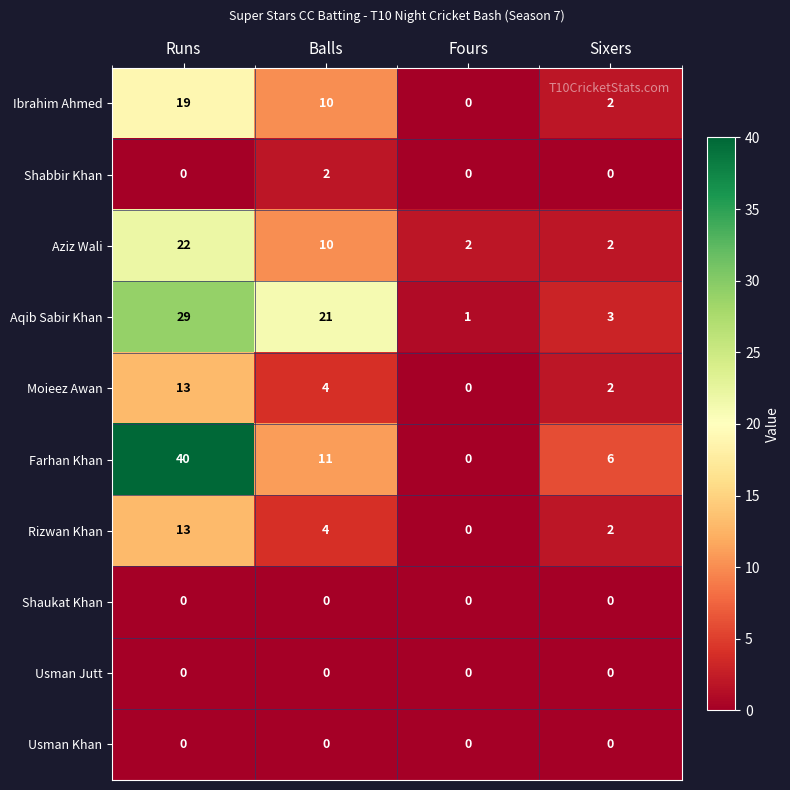

What is the difference between the Aziz Wali values at Runs and Sixers?

20